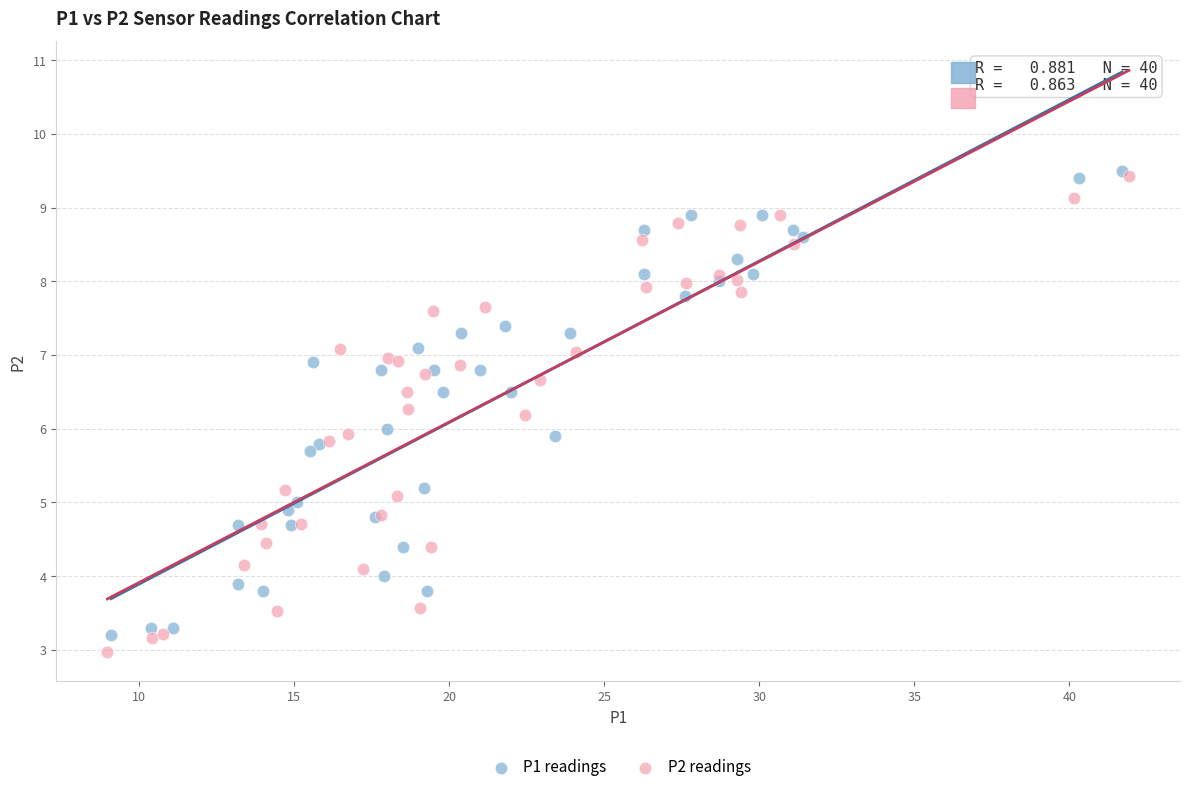

Which series contains the lowest Y value?

P2 readings